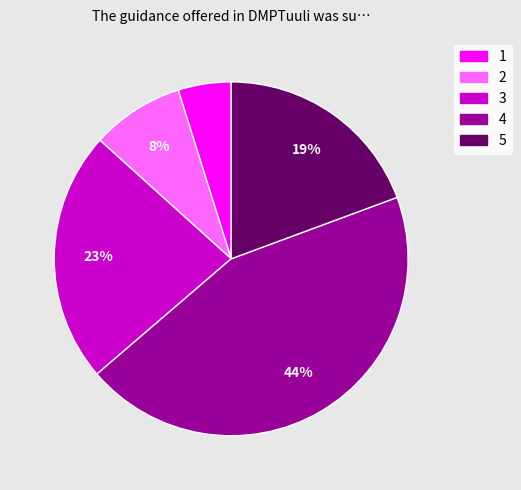

Does any single category account for the majority?

No